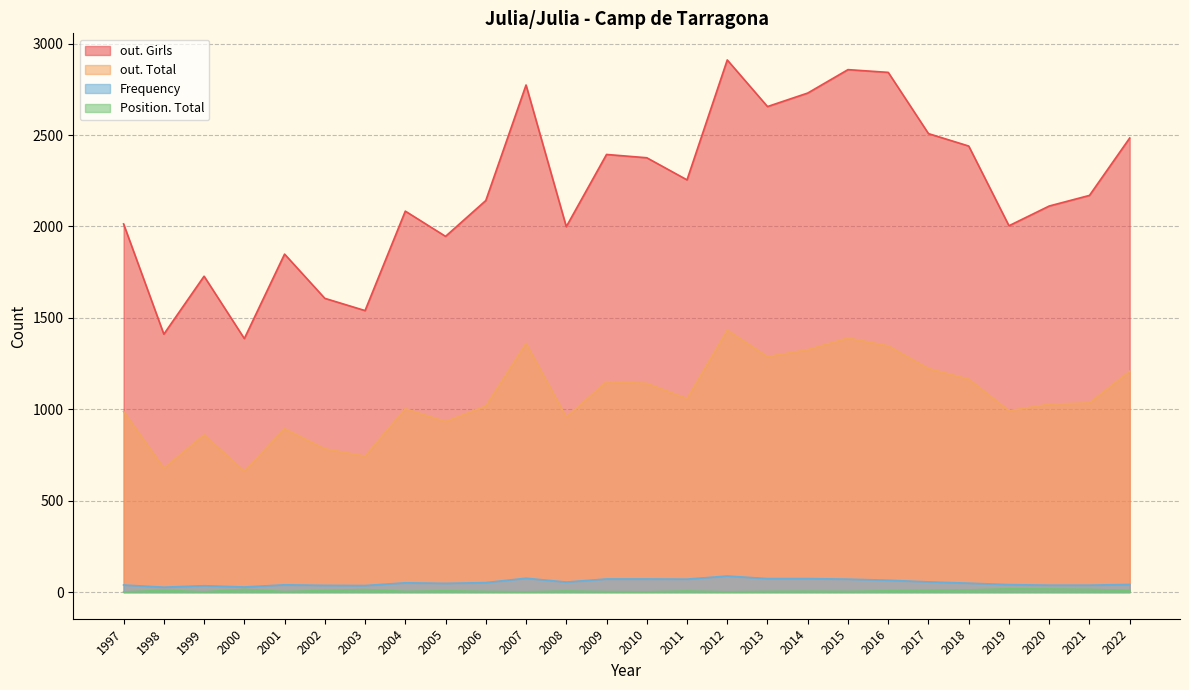

At how many categories does at least one series exceed 1851?

20